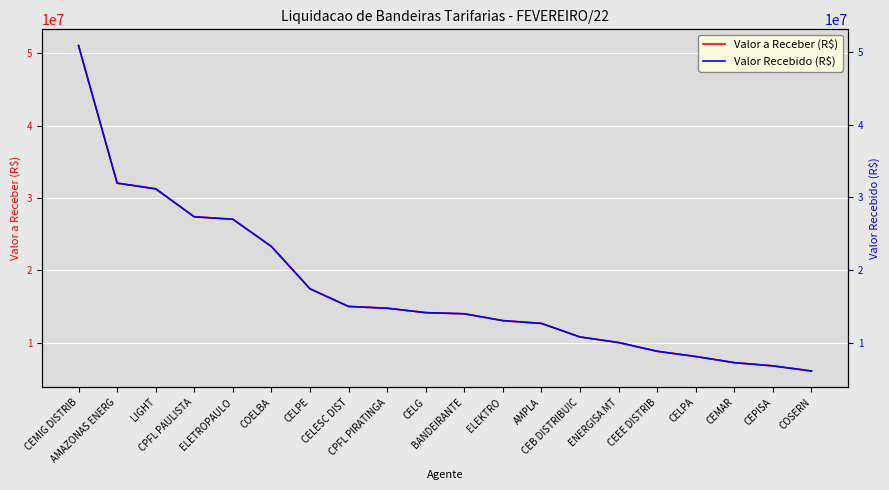

The Valor a Receber (R$) series shows 31268207.0 at LIGHT. True or false?

True